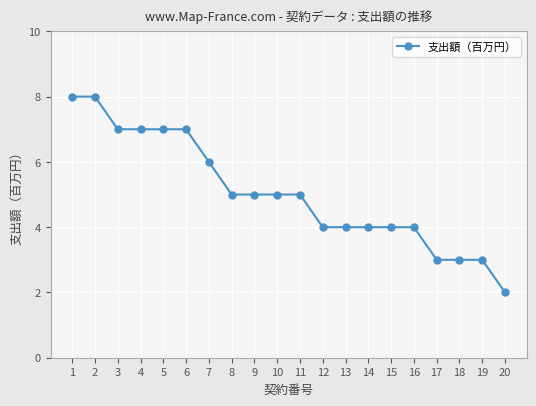

Approximately how many times larger is the value at 2 compared to 3?

1.1